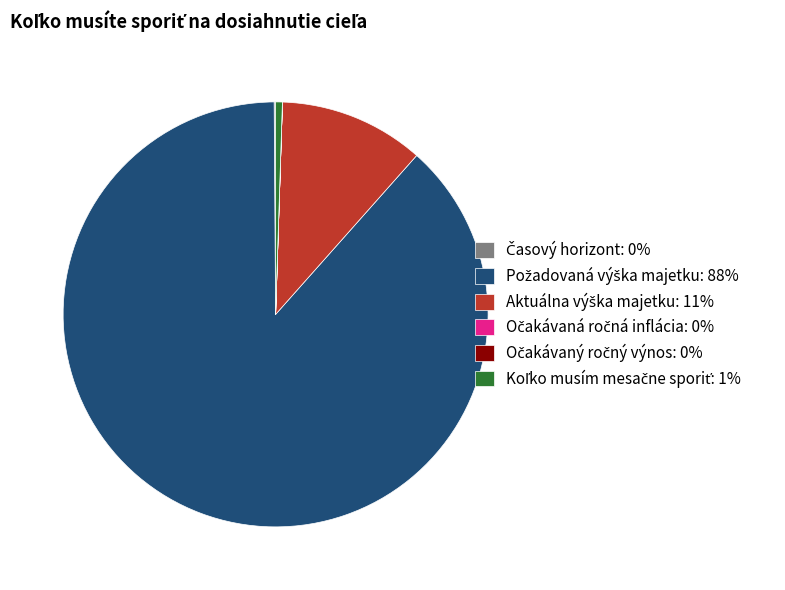

Does any single category account for the majority?

Yes